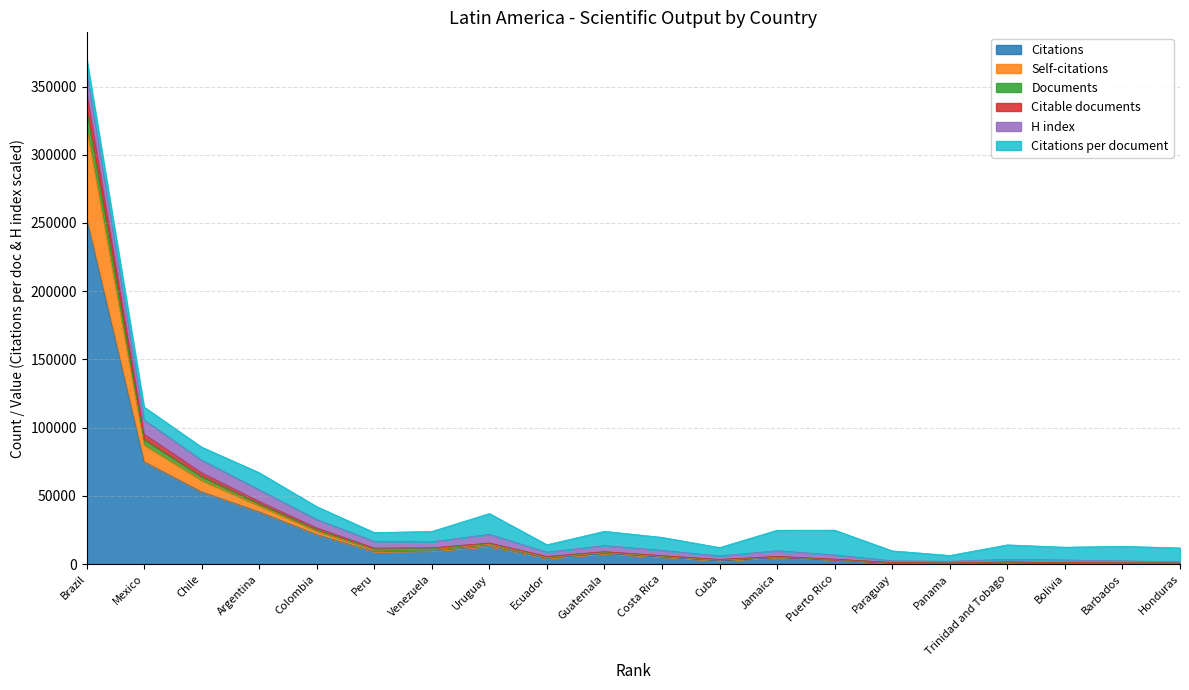

At which category is the sum across all series the highest?

Brazil